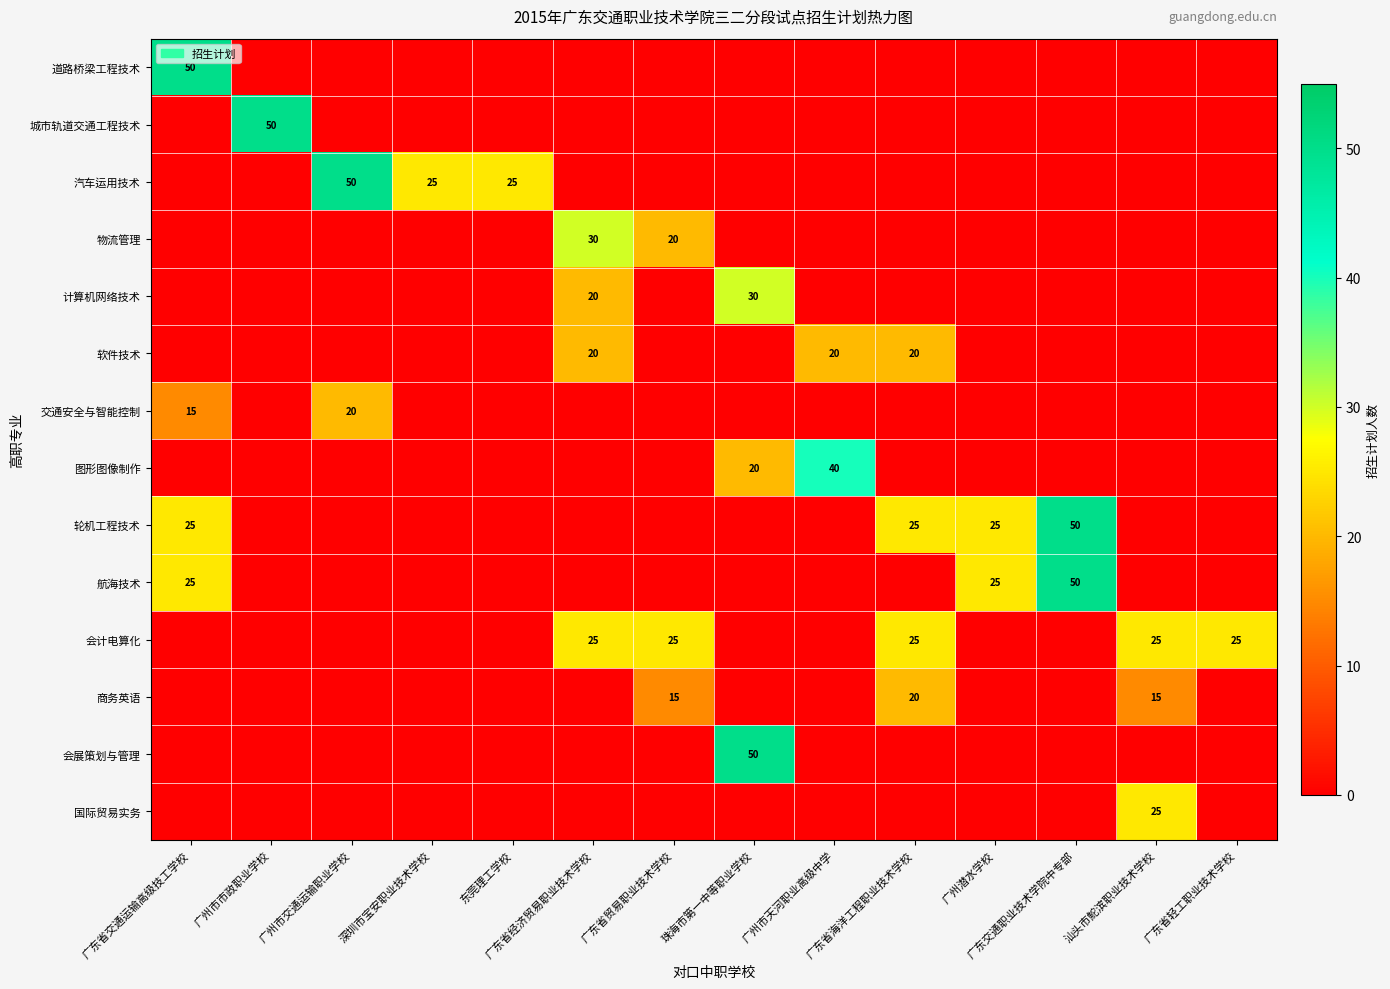

List the series in order of their peak value, highest first.

道路桥梁工程技术, 城市轨道交通工程技术, 汽车运用技术, 轮机工程技术, 航海技术, 会展策划与管理, 图形图像制作, 物流管理, 计算机网络技术, 会计电算化, 国际贸易实务, 软件技术, 交通安全与智能控制, 商务英语